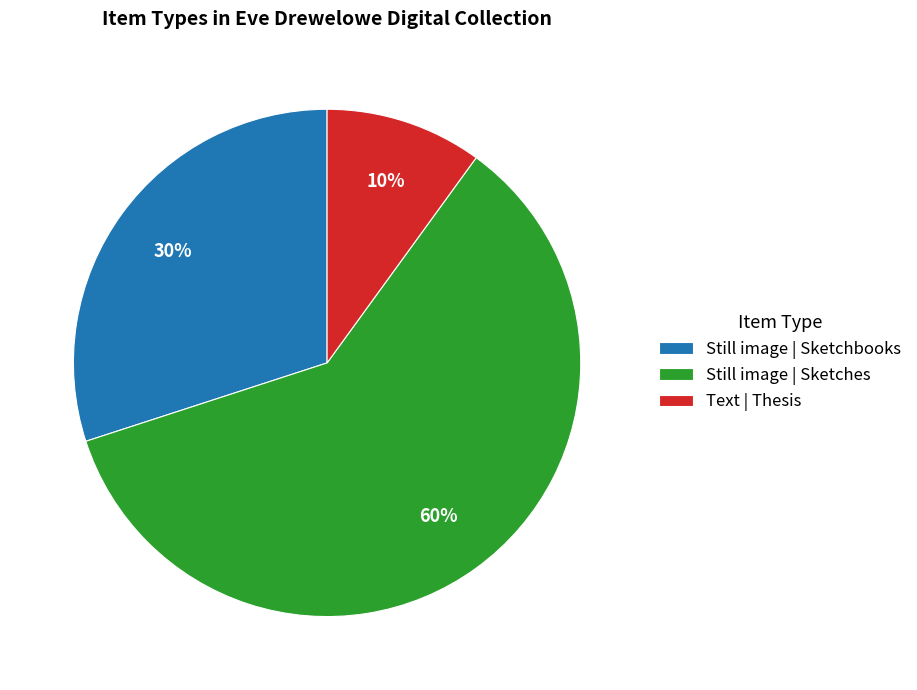

Which has a higher value, Still image | Sketchbooks or Still image | Sketches?

Still image | Sketches